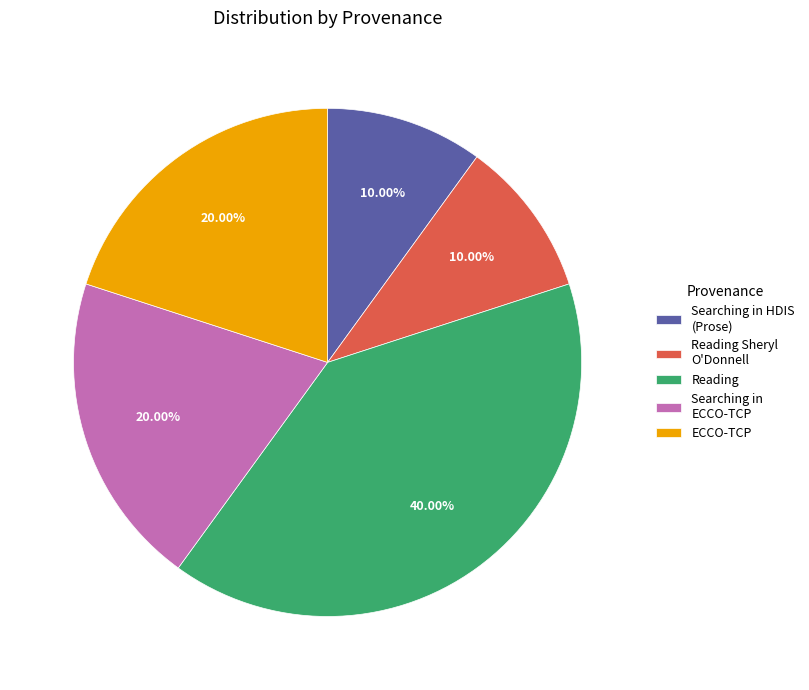

What is the largest slice in the pie chart?

Reading